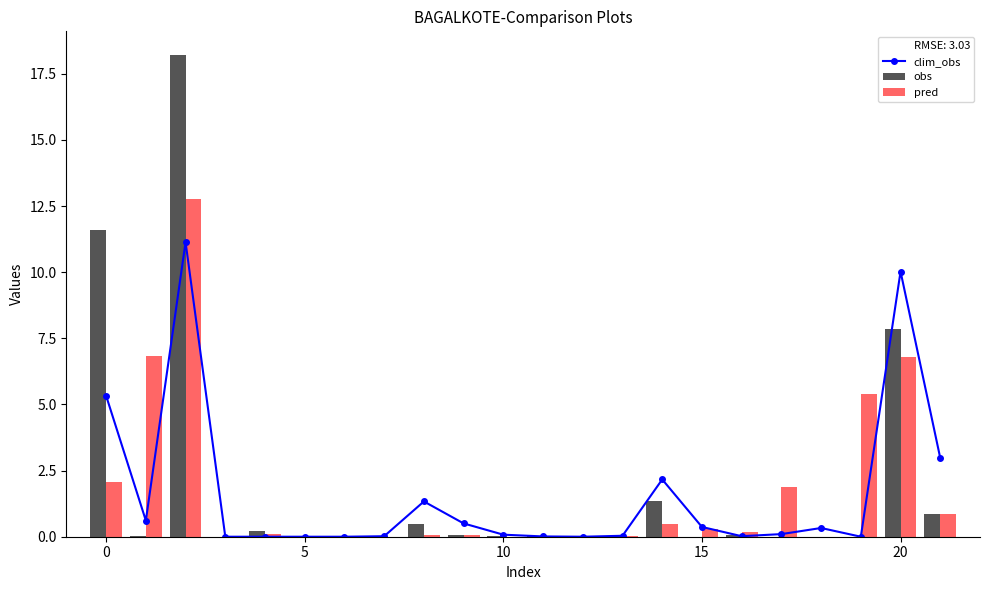

What is the maximum value shown in the chart?

18.2